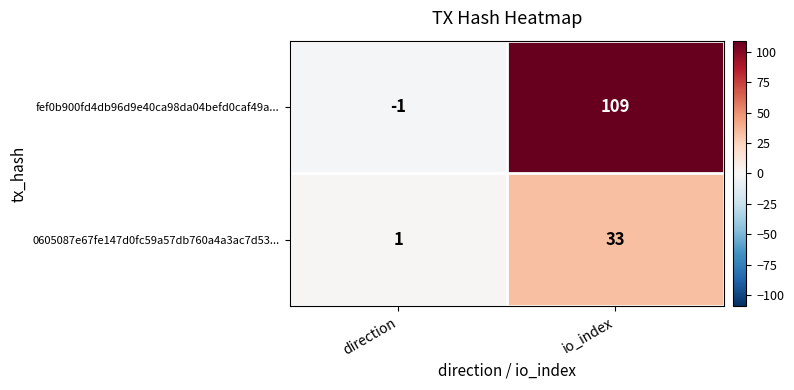

List the series in order of their overall mean, highest first.

fef0b900fd4db96d9e40ca98da04befd0caf49a..., 0605087e67fe147d0fc59a57db760a4a3ac7d53...